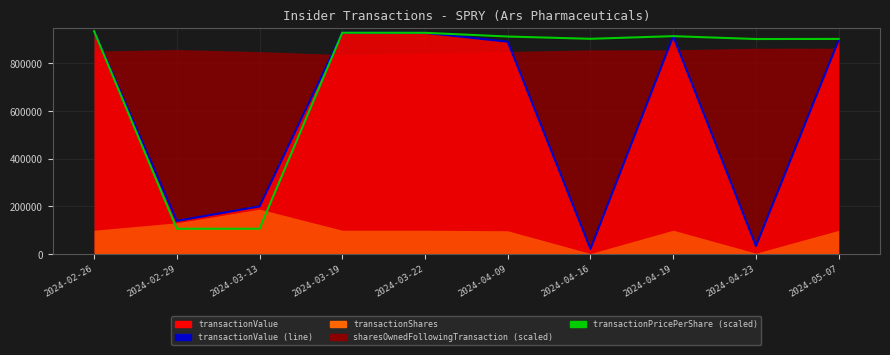

Between 2024-03-22 and 2024-05-07, which series saw the biggest shift?

transactionValue (line)